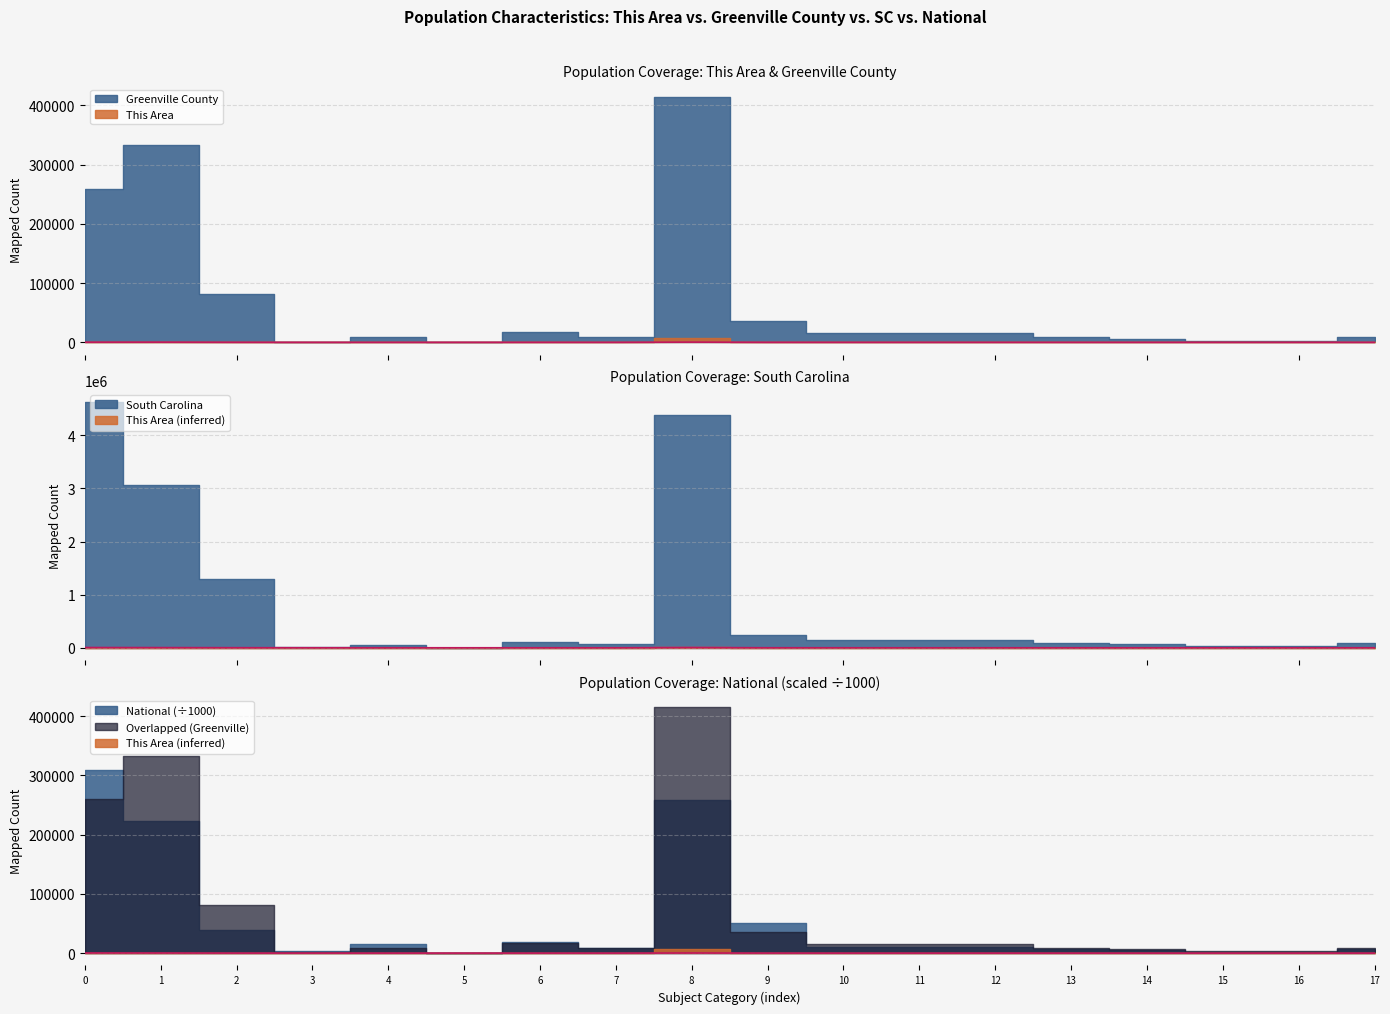

Does the chart display data point markers on the line(s)?

No